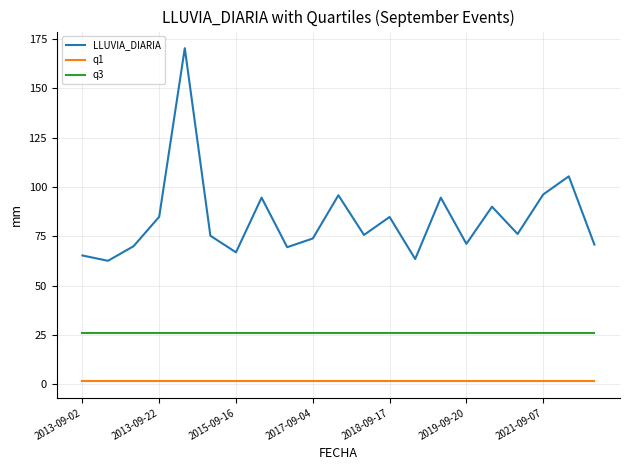

List the series in order of their peak value, lowest first.

q1, q3, LLUVIA_DIARIA